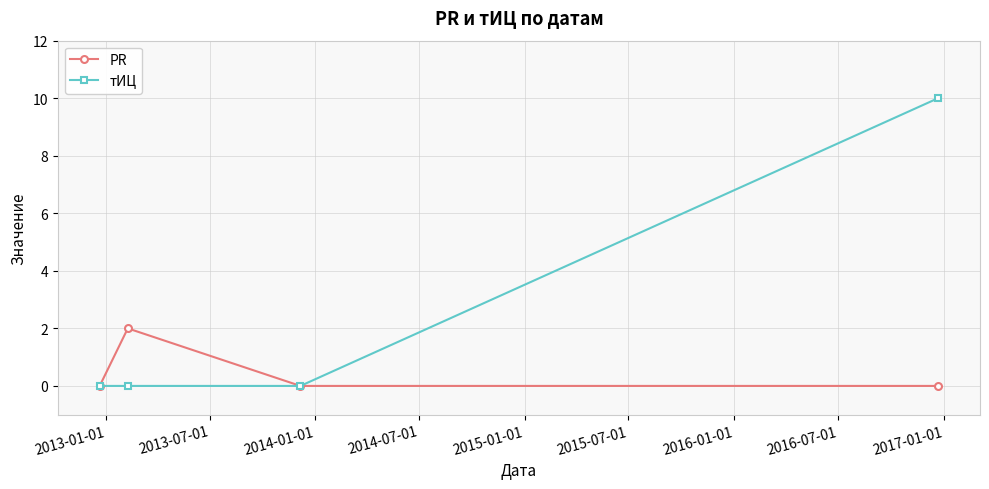

How many series are shown in this chart?

2